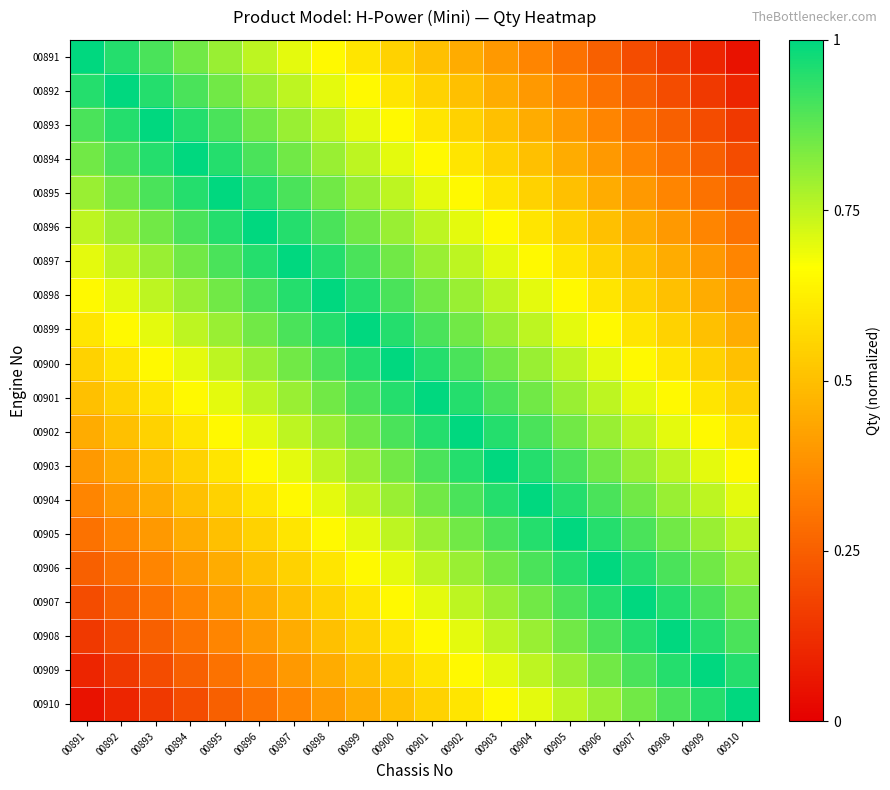

At which category is the sum across all series the highest?

00900